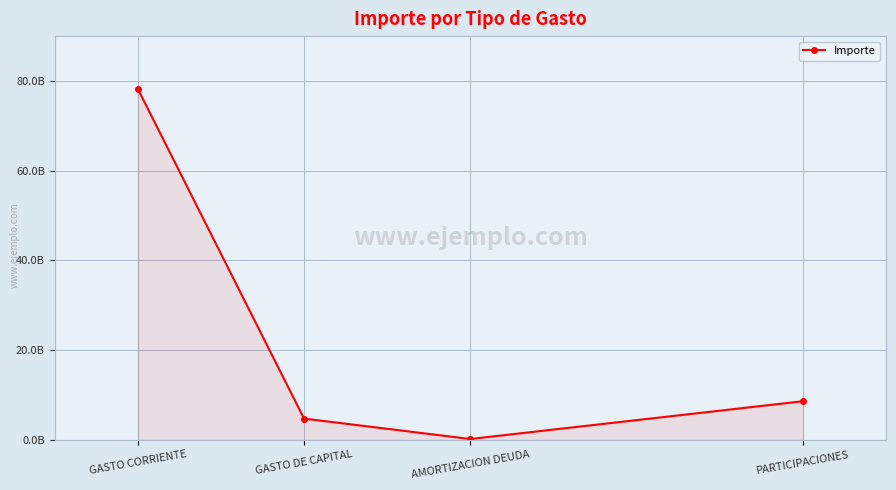

What is the minimum value shown in the chart?

141833469